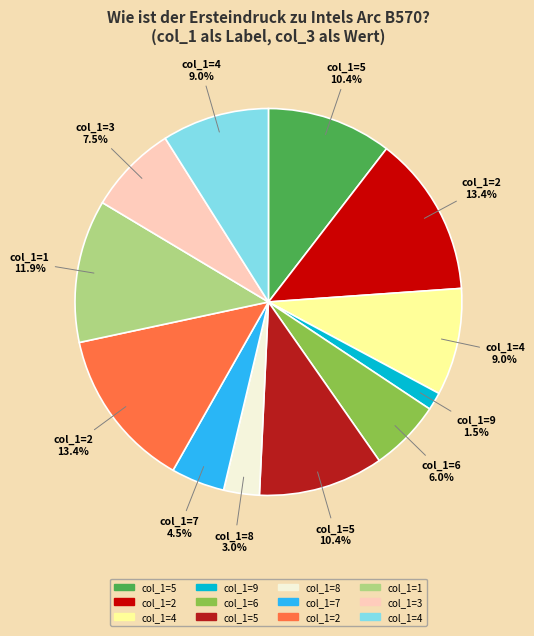

Is there any slice that represents more than half of the pie?

No